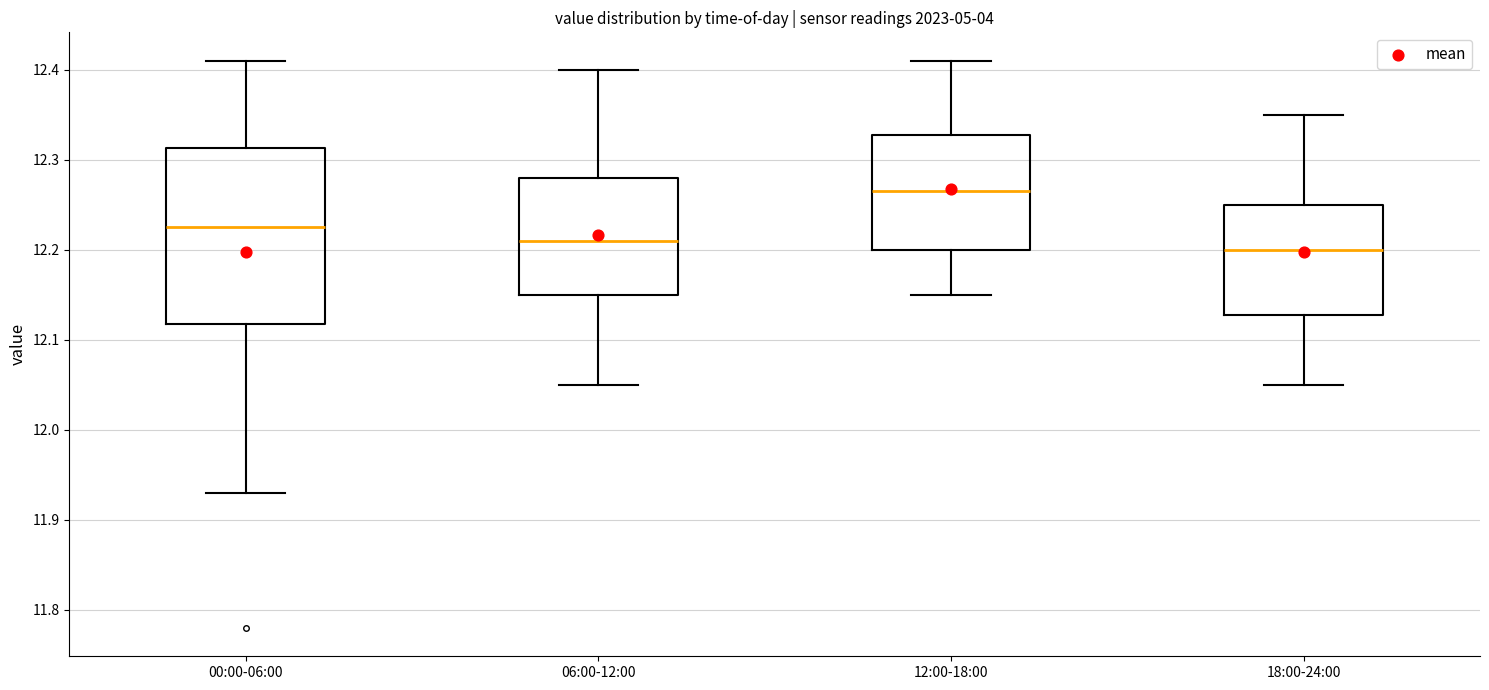

Comparing the boxes themselves (not the whiskers), which one is the tallest?

00:00-06:00